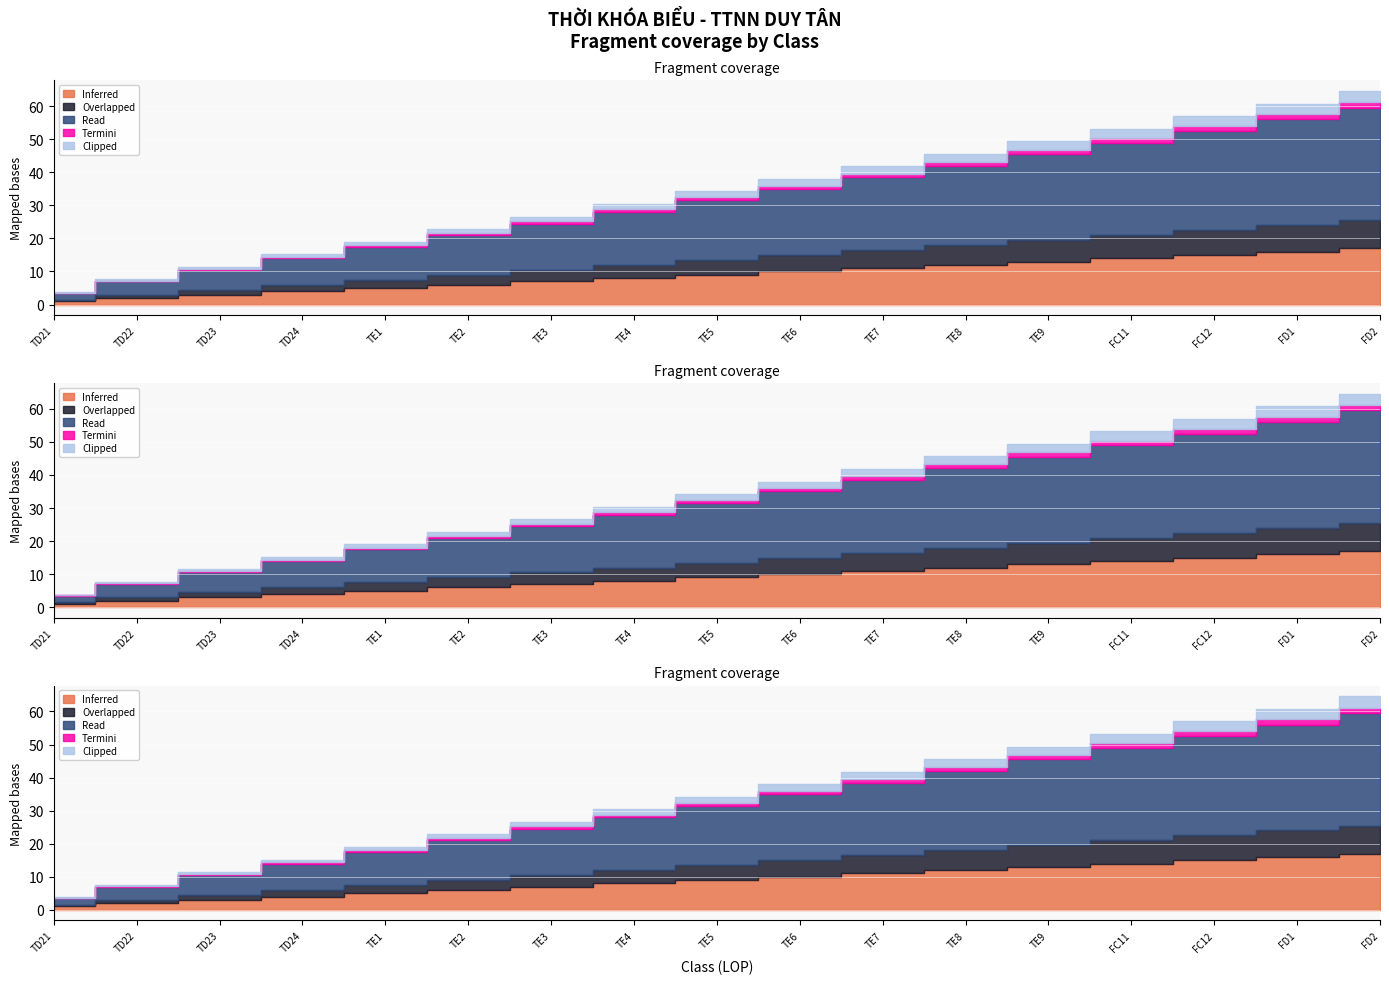

What is the label of the 1st point from the right?

FD2